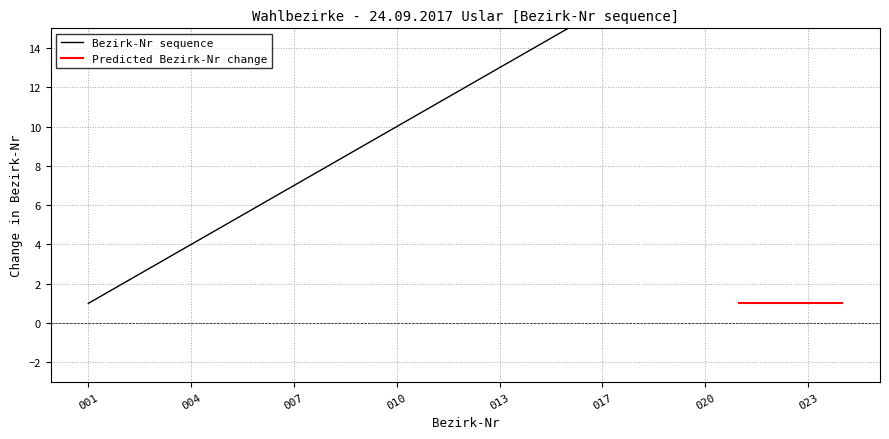

What is the difference between the second highest and second lowest values?

21